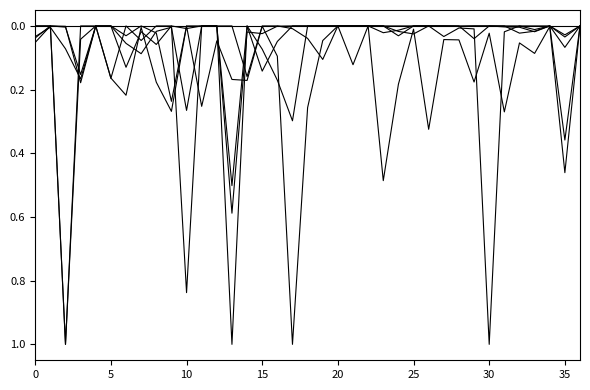

What is the greatest value displayed?

1.0